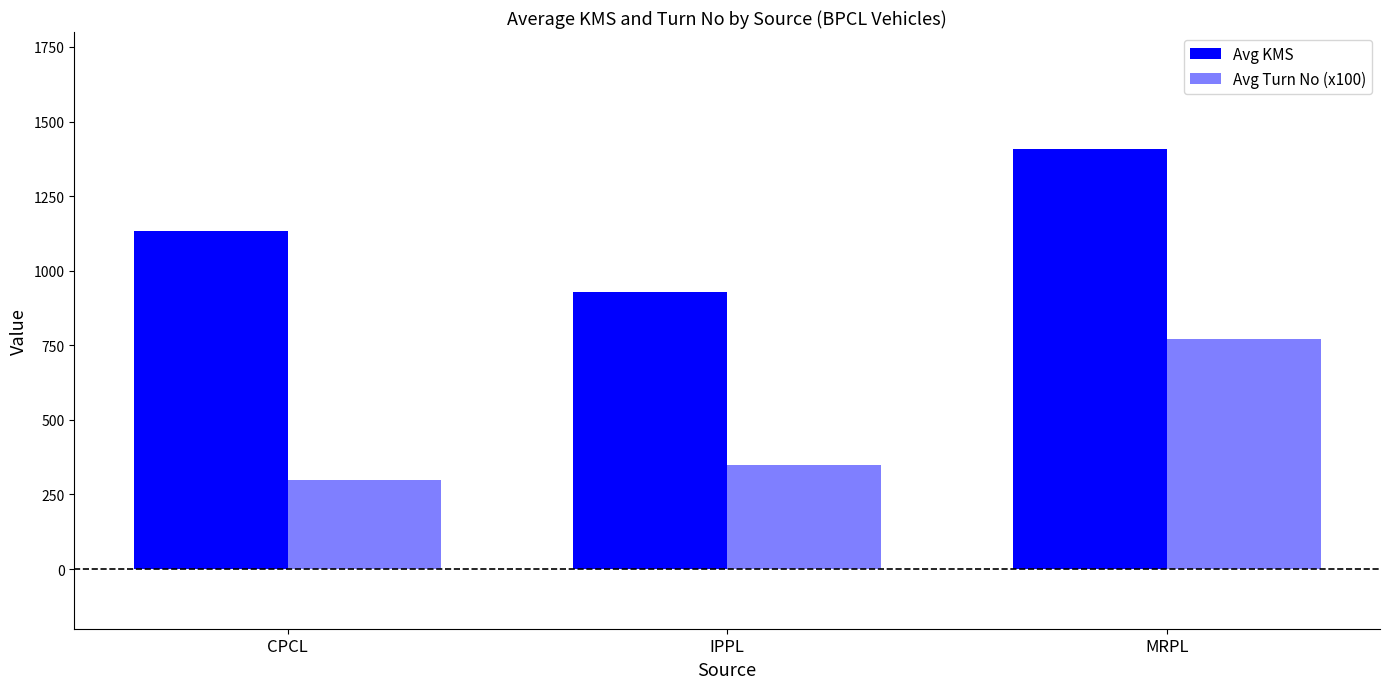

Which series changed the most between IPPL and MRPL?

Avg KMS